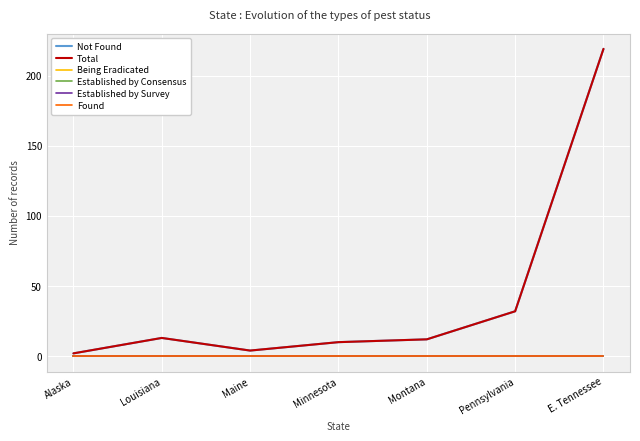

How many lines are shown in the chart?

6